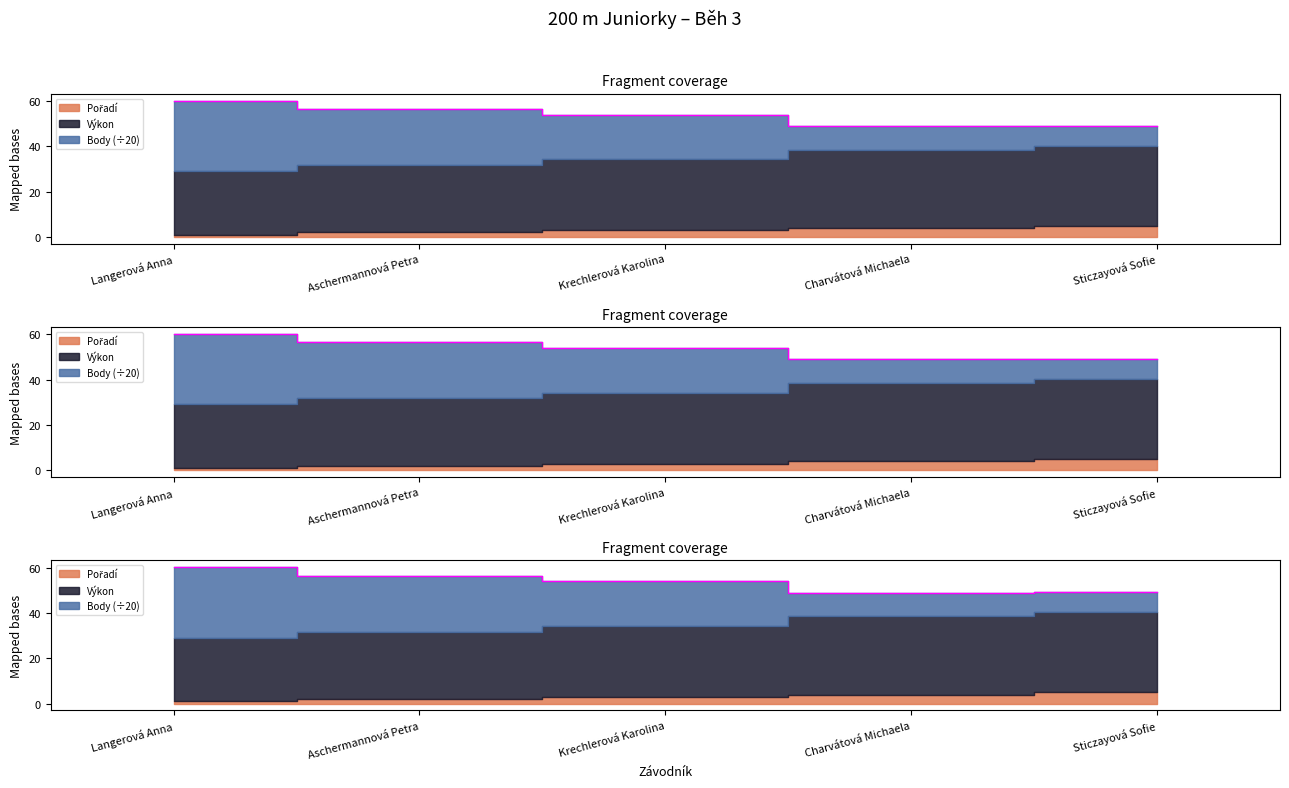

Does the chart display data point markers on the line(s)?

No